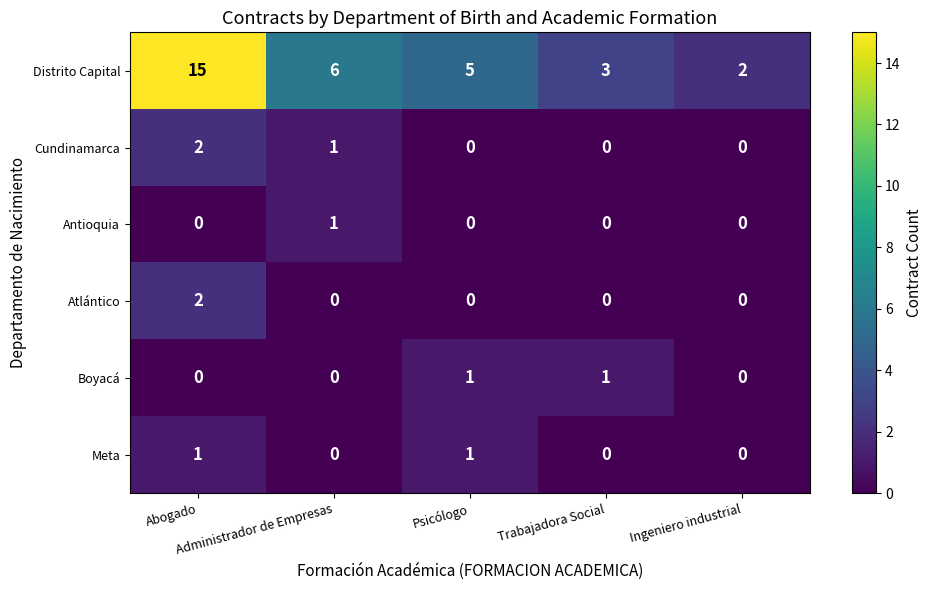

Count the Antioquia values in the range 0 to 1.

5